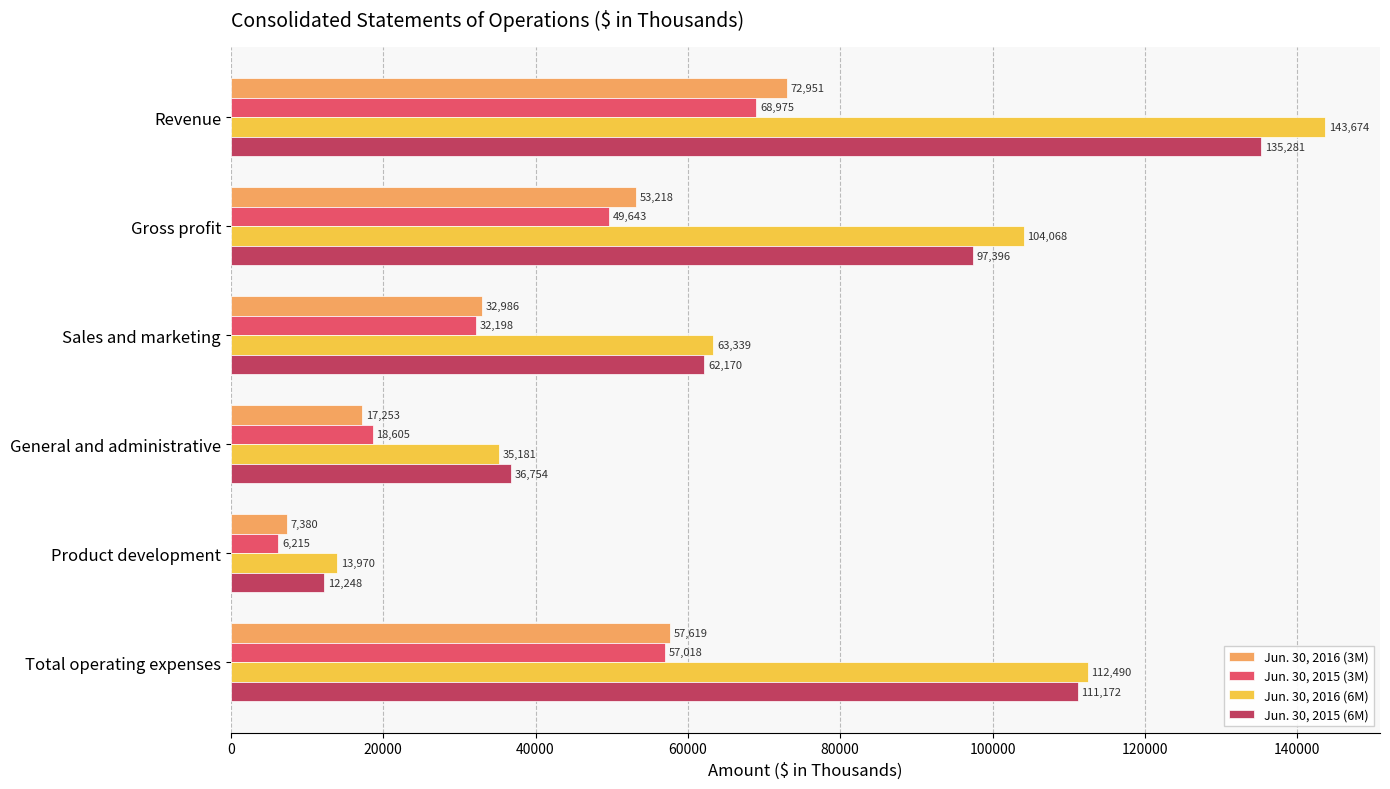

List the labels in order of Jun. 30, 2016 (6M) value, smallest first.

Product development, General and administrative, Sales and marketing, Gross profit, Total operating expenses, Revenue